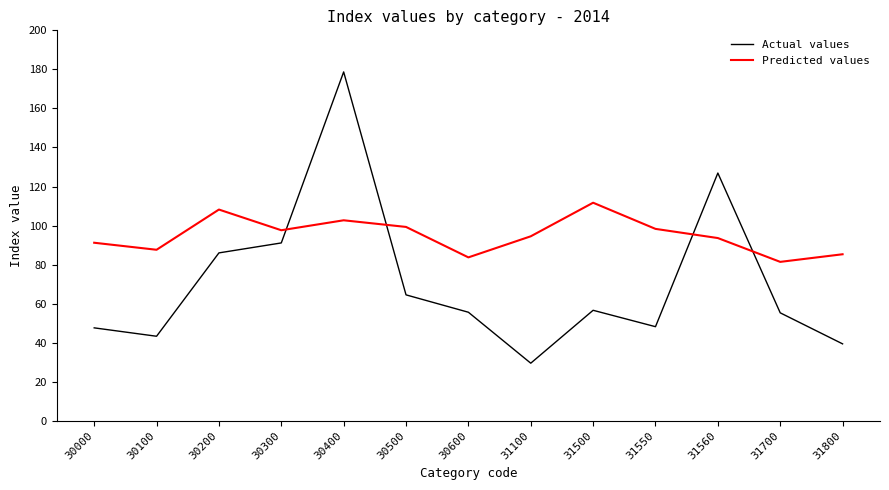

Between 31500 and 31800, which series saw the biggest shift?

Predicted values